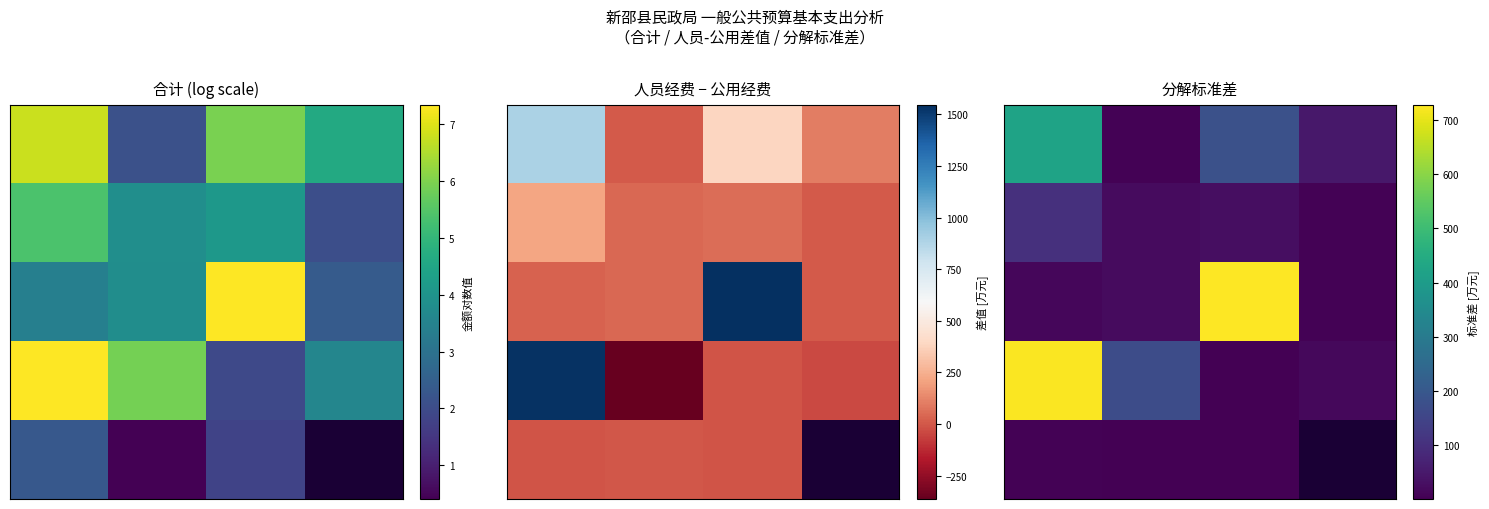

How many distinct data groups are displayed?

5